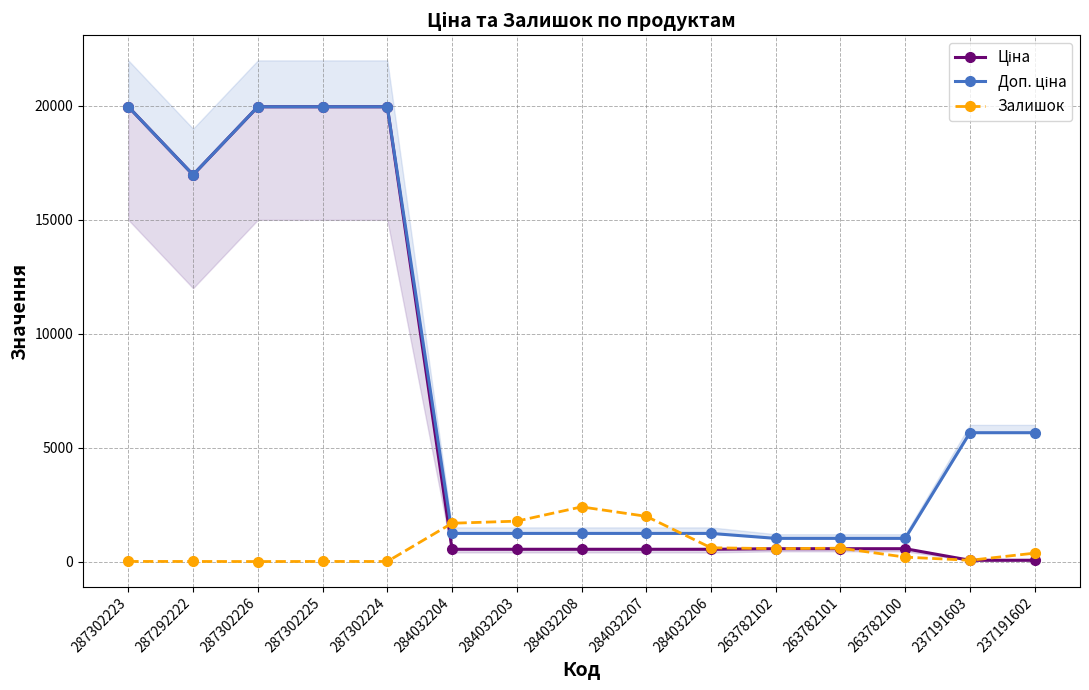

Reading left to right, transcribe all the data shown in this chart.

Ціна: 287302223=19964.2	287292222=16976.3	287302226=19964.2	287302225=19964.2	287302224=19964.2	284032204=539.0	284032203=539.0	284032208=539.0	284032207=539.0	284032206=539.0	263782102=564.0	263782101=564.0	263782100=564.0	237191603=56.6	237191602=56.6
Доп. ціна: 287302223=19964.2	287292222=16976.3	287302226=19964.2	287302225=19964.2	287302224=19964.2	284032204=1235.4	284032203=1235.4	284032208=1235.4	284032207=1235.4	284032206=1235.4	263782102=1017.8	263782101=1017.8	263782100=1017.8	237191603=5656.0	237191602=5656.0
Залишок: 287302223=5.0	287292222=4.0	287302226=1.0	287302225=5.0	287302224=3.0	284032204=1682.0	284032203=1774.0	284032208=2400.0	284032207=1986.0	284032206=605.0	263782102=566.0	263782101=587.0	263782100=195.0	237191603=55.0	237191602=370.0